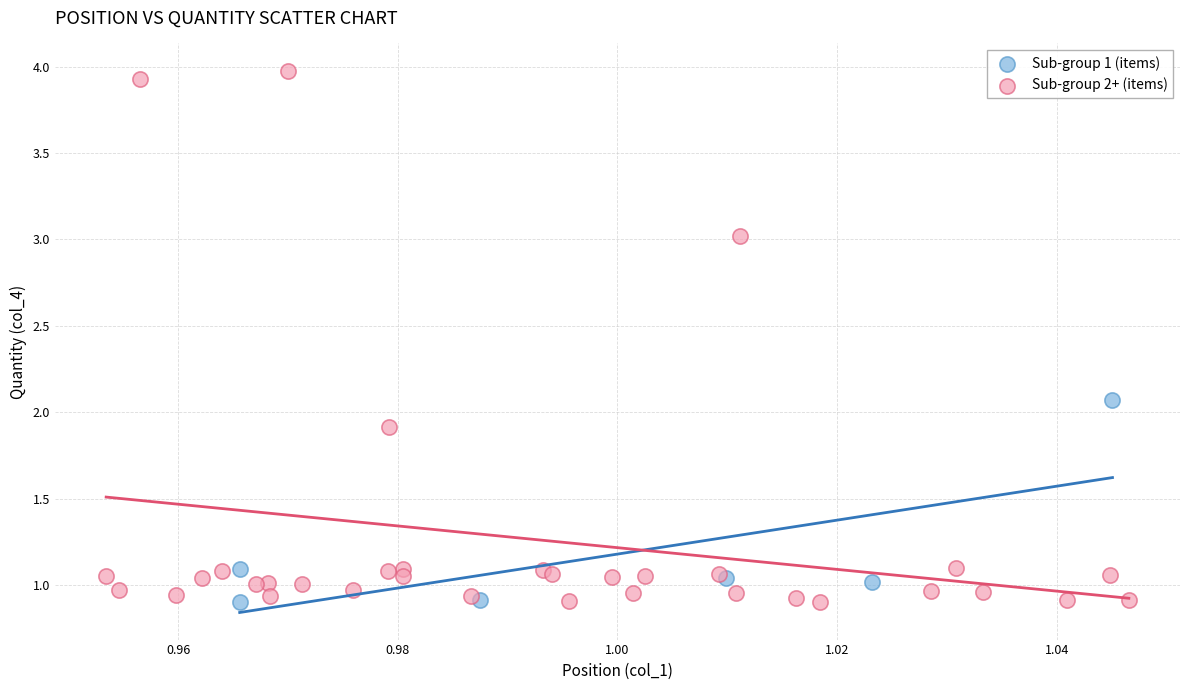

Which series reaches the maximum Y coordinate?

Sub-group 2+ (items)